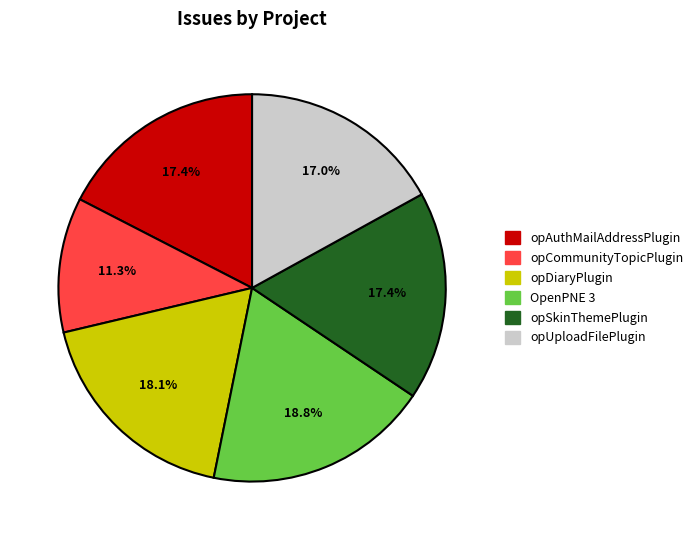

Is opDiaryPlugin the majority of the pie?

No